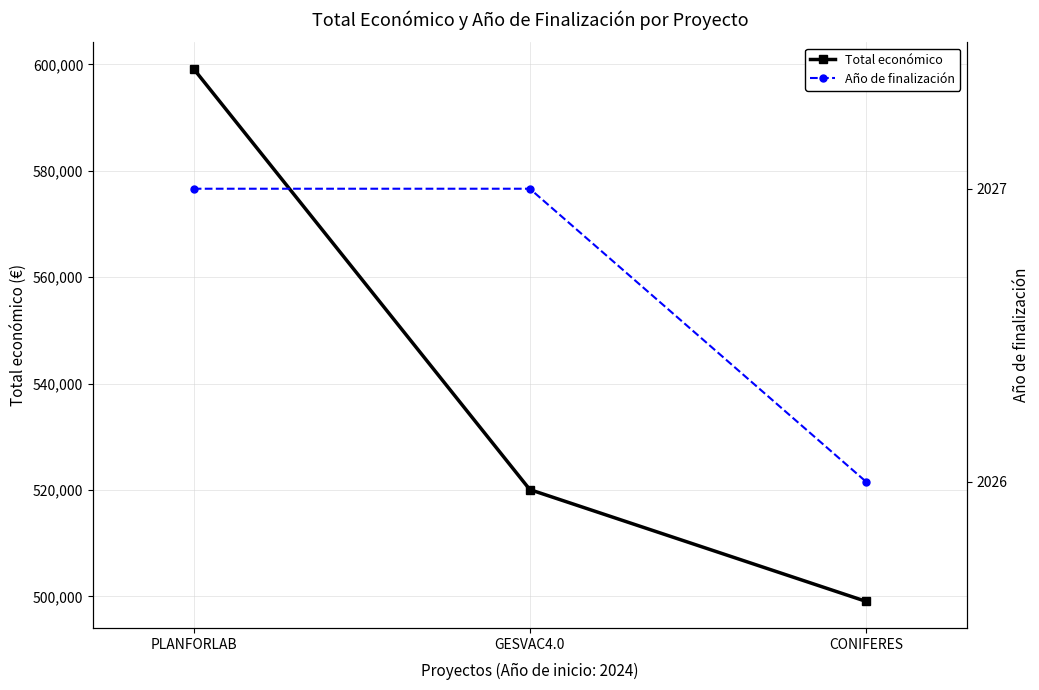

What is the value of the Año de finalización point at the 3rd from the left?

2026